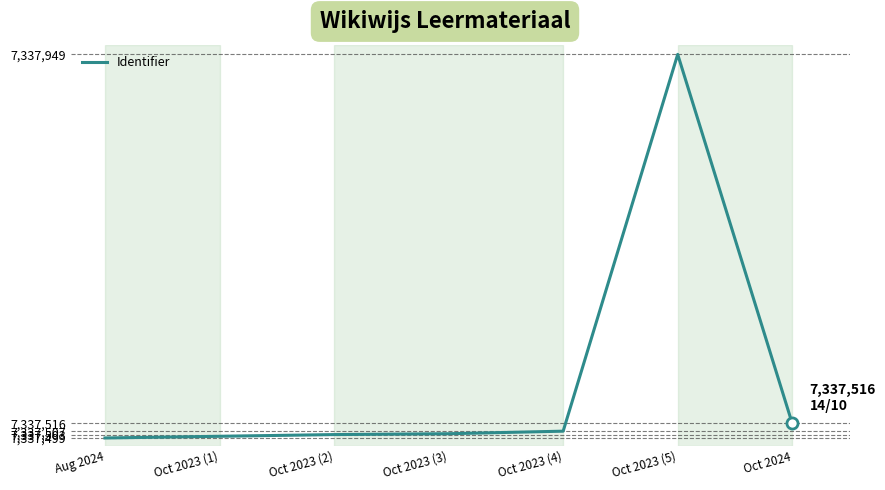

What is the change in value from Oct 2023 (3) to Oct 2023 (4)?

+3